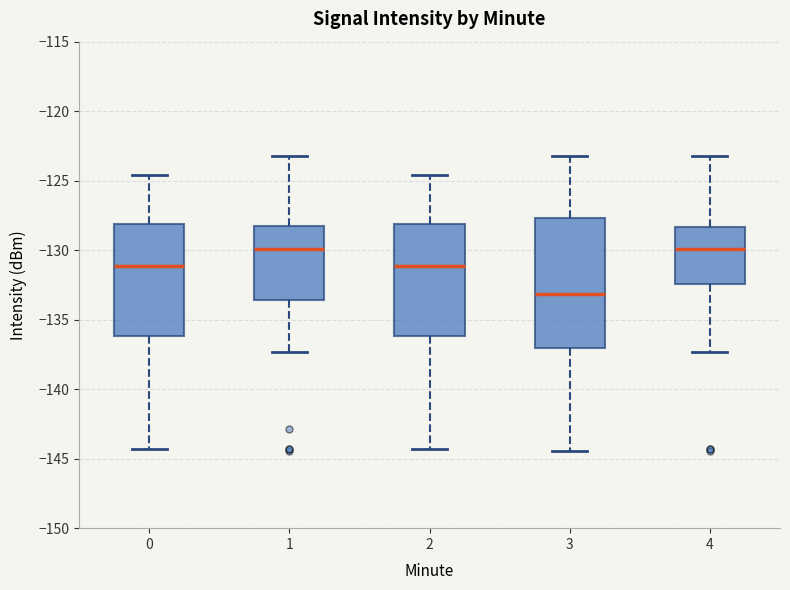

Reading left to right, read every box against the y-axis: the position of its median line, the range the box covers, and the ends of its whiskers. The values are not printed on the chart, so give them approximately, as read against the axis.

0: median -131.0, box -136.0 to -128.0, whiskers -144.5 to -124.5
1: median -130.0, box -133.5 to -128.5, whiskers -137.5 to -123.0
2: median -131.0, box -136.0 to -128.0, whiskers -144.5 to -124.5
3: median -133.0, box -137.0 to -127.5, whiskers -144.5 to -123.0
4: median -130.0, box -132.5 to -128.5, whiskers -137.5 to -123.0